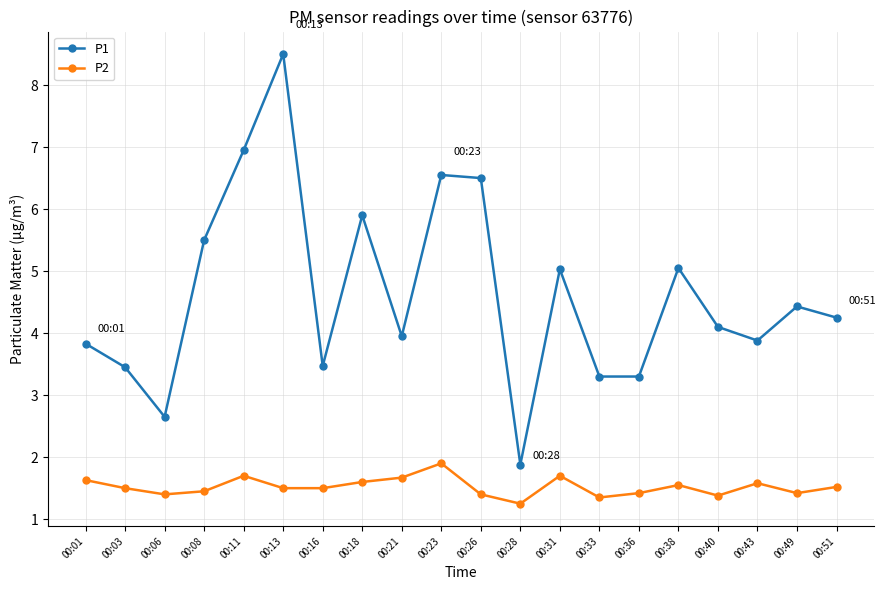

What is the value of the P2 point at the 20th from the left?

1.5